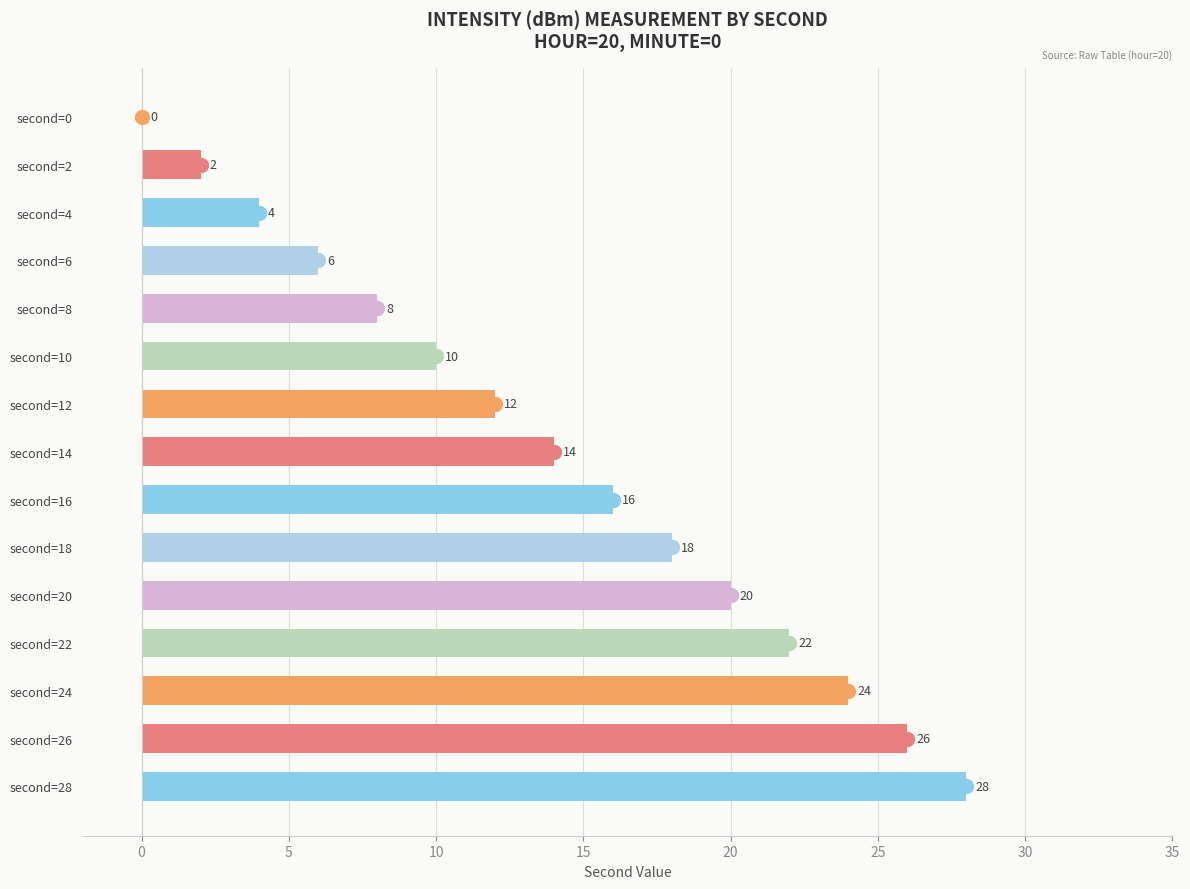

The value at second=4 is 1. True or false?

False